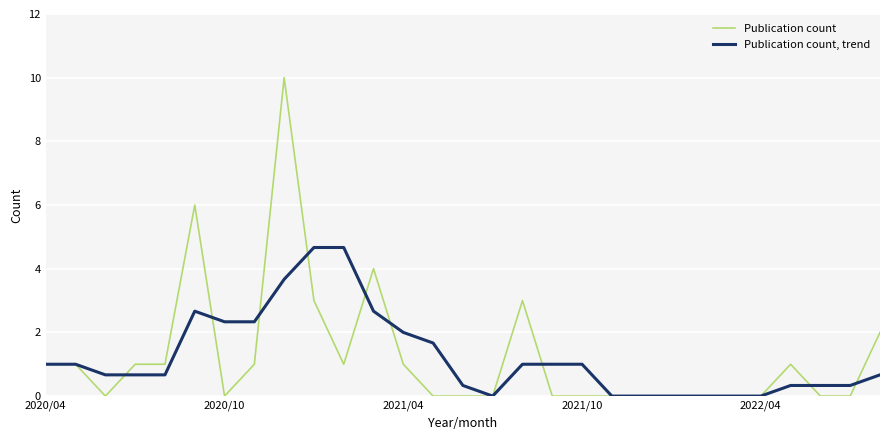

Is this an area chart (filled region under the line)?

No